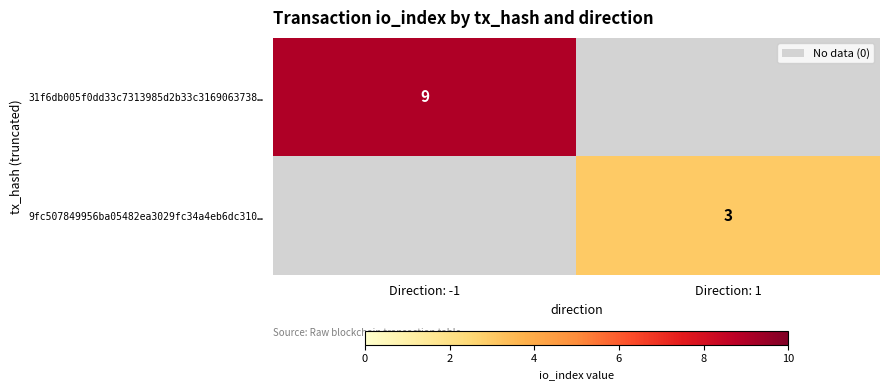

Which label corresponds to the smallest value in the chart?

Direction: 1